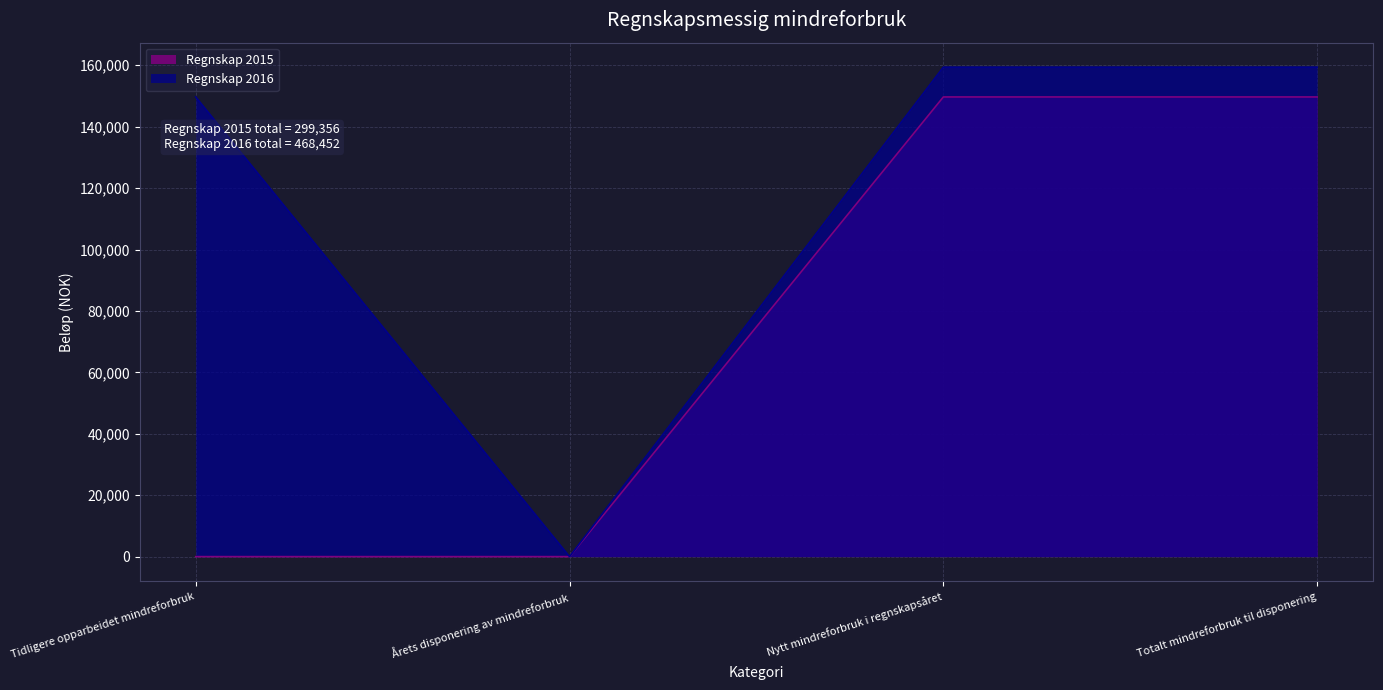

Reading right to left, extract all data points from this chart.

Regnskap 2015: 149678	149678	0	0
Regnskap 2016: 159387	159387	0	149678